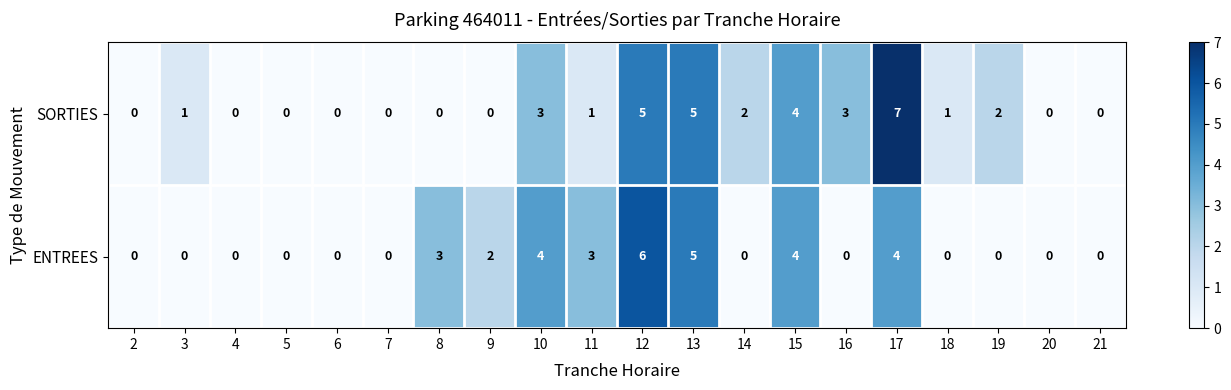

Is it true that SORTIES equals 1 at 18?

True